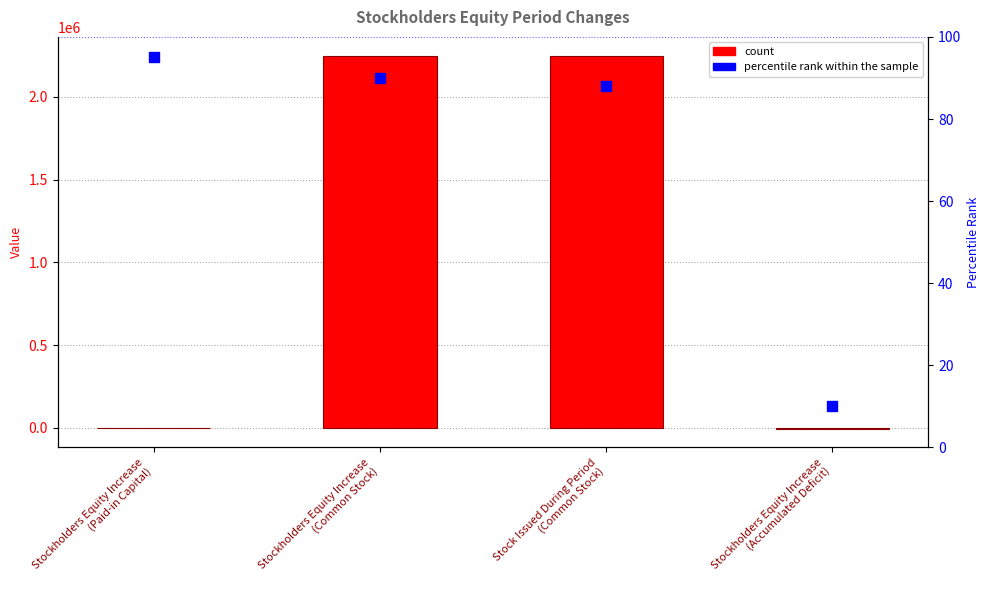

Which series has the largest total across all categories?

Value